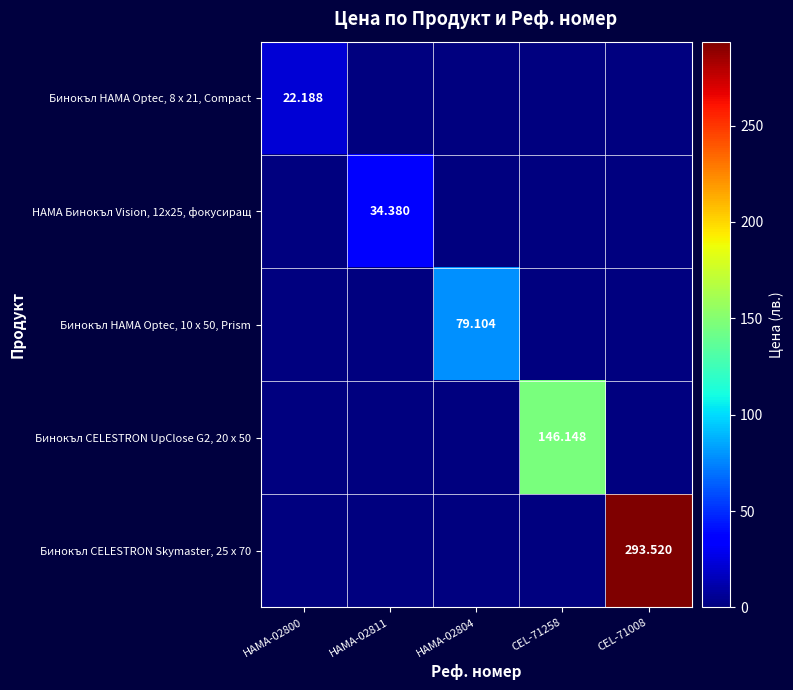

Is the value of Бинокъл CELESTRON UpClose G2, 20 x 50 at CEL-71258 greater than the value of Бинокъл CELESTRON Skymaster, 25 x 70 at CEL-71008?

No